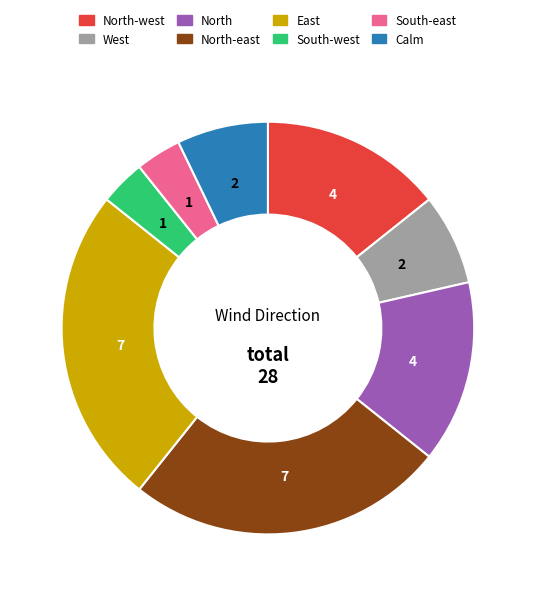

Does any single category account for the majority?

No